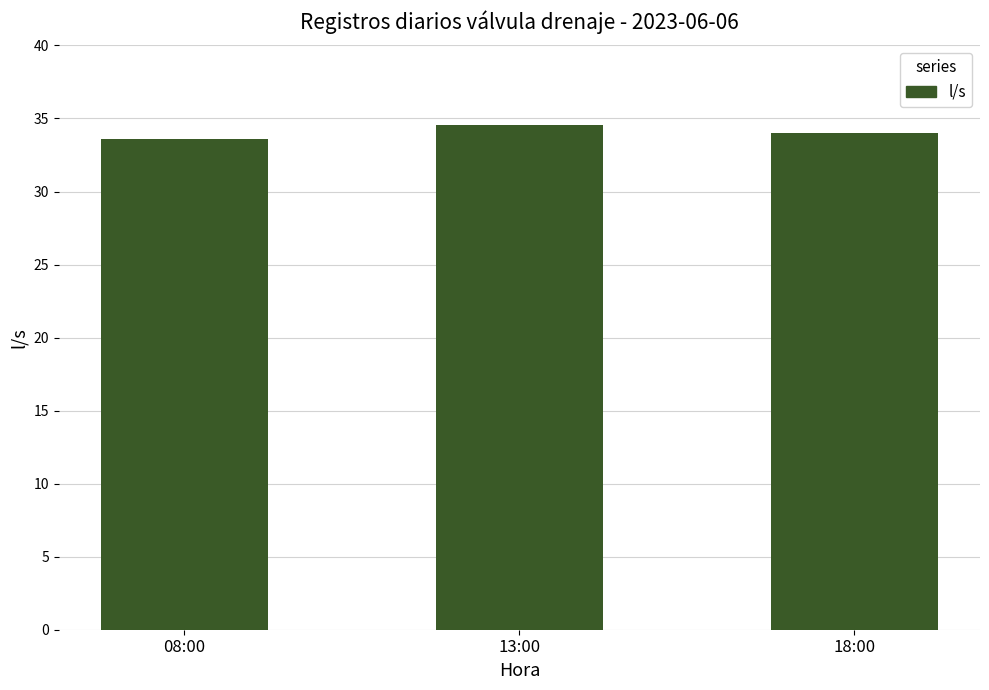

Reading left to right, extract all data points from this chart.

08:00=33.6	13:00=34.6	18:00=34.0